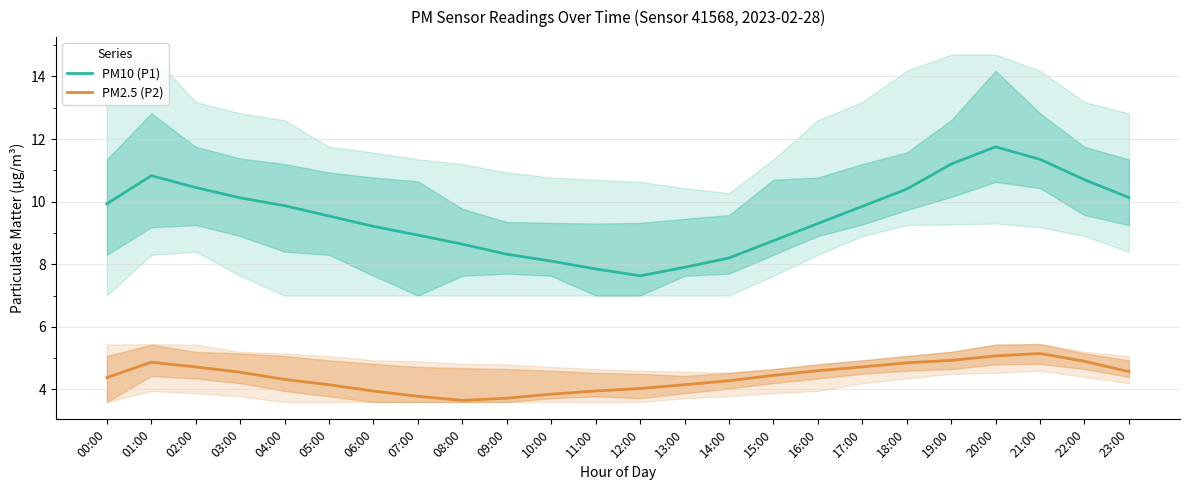

How many lines are shown in the chart?

2